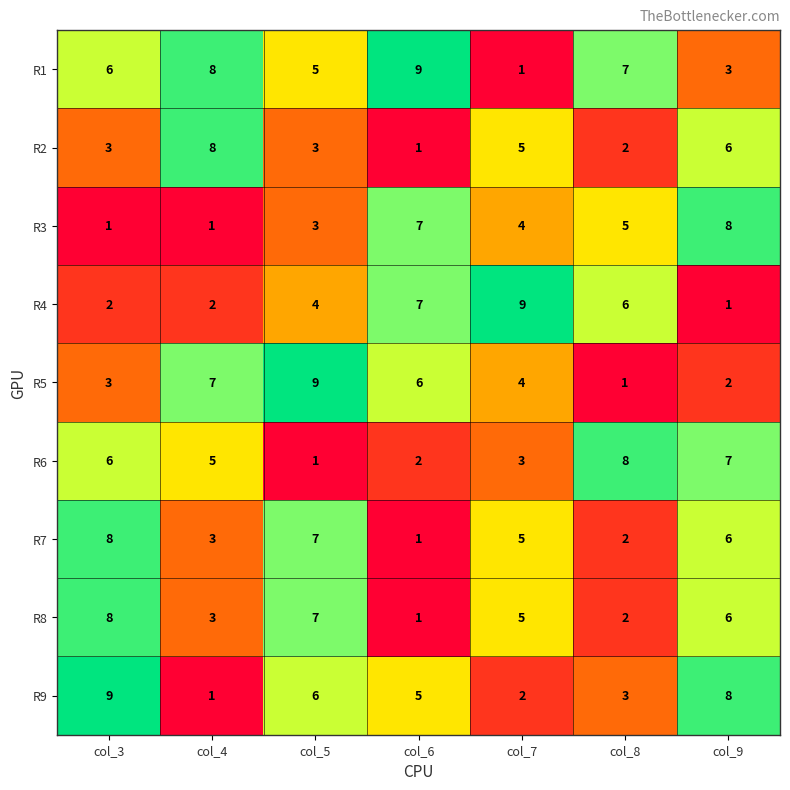

Rank the categories by R9 value from highest to lowest.

col_3, col_9, col_5, col_6, col_8, col_7, col_4